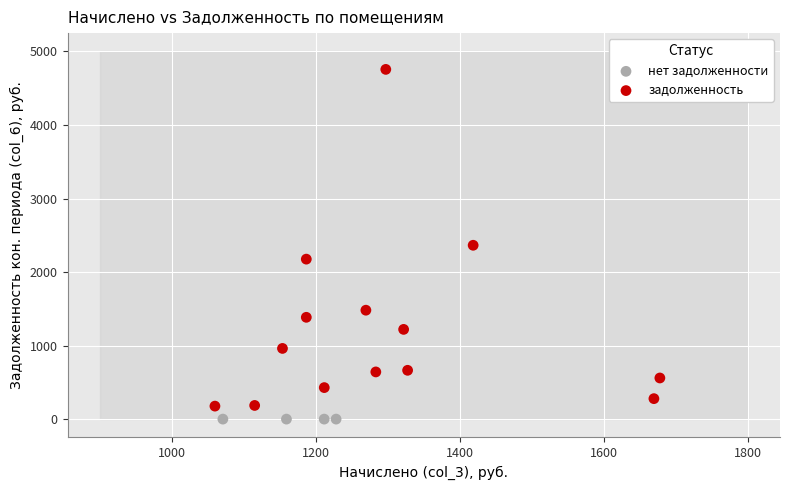

What are all the series names shown in the legend?

нет задолженности, задолженность